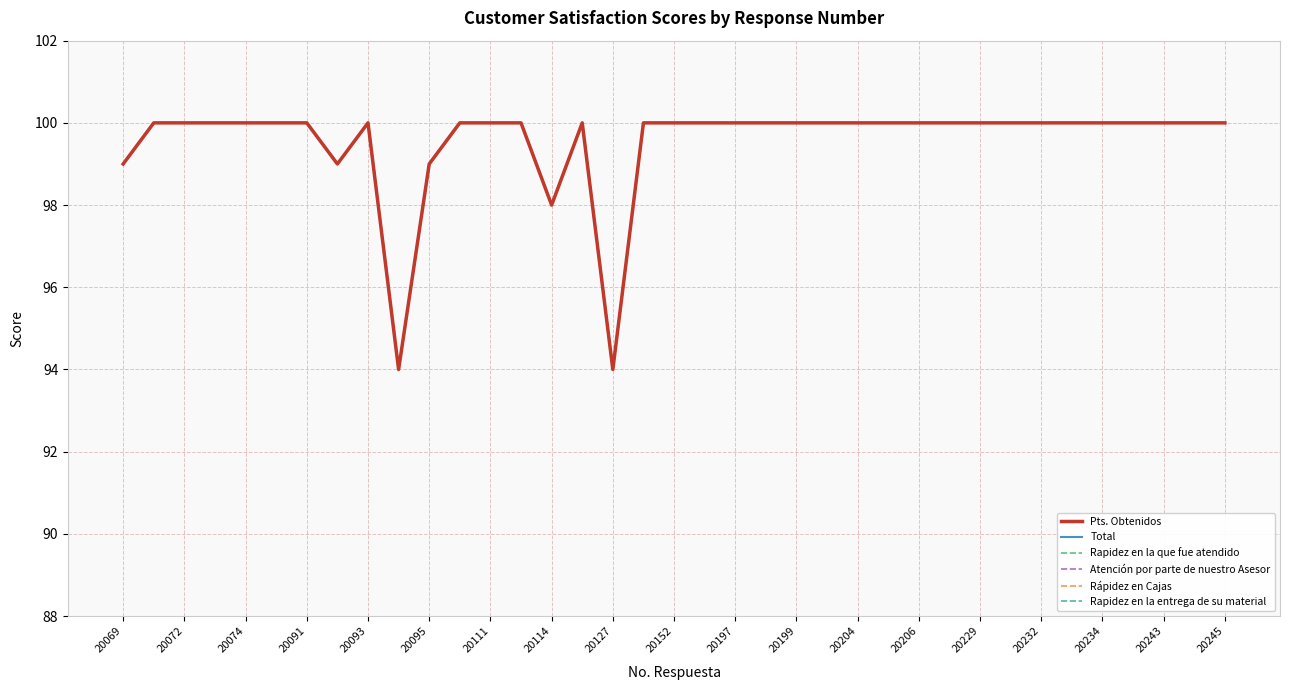

Where is Rapidez en la que fue atendido nearest to the value 9?

20114